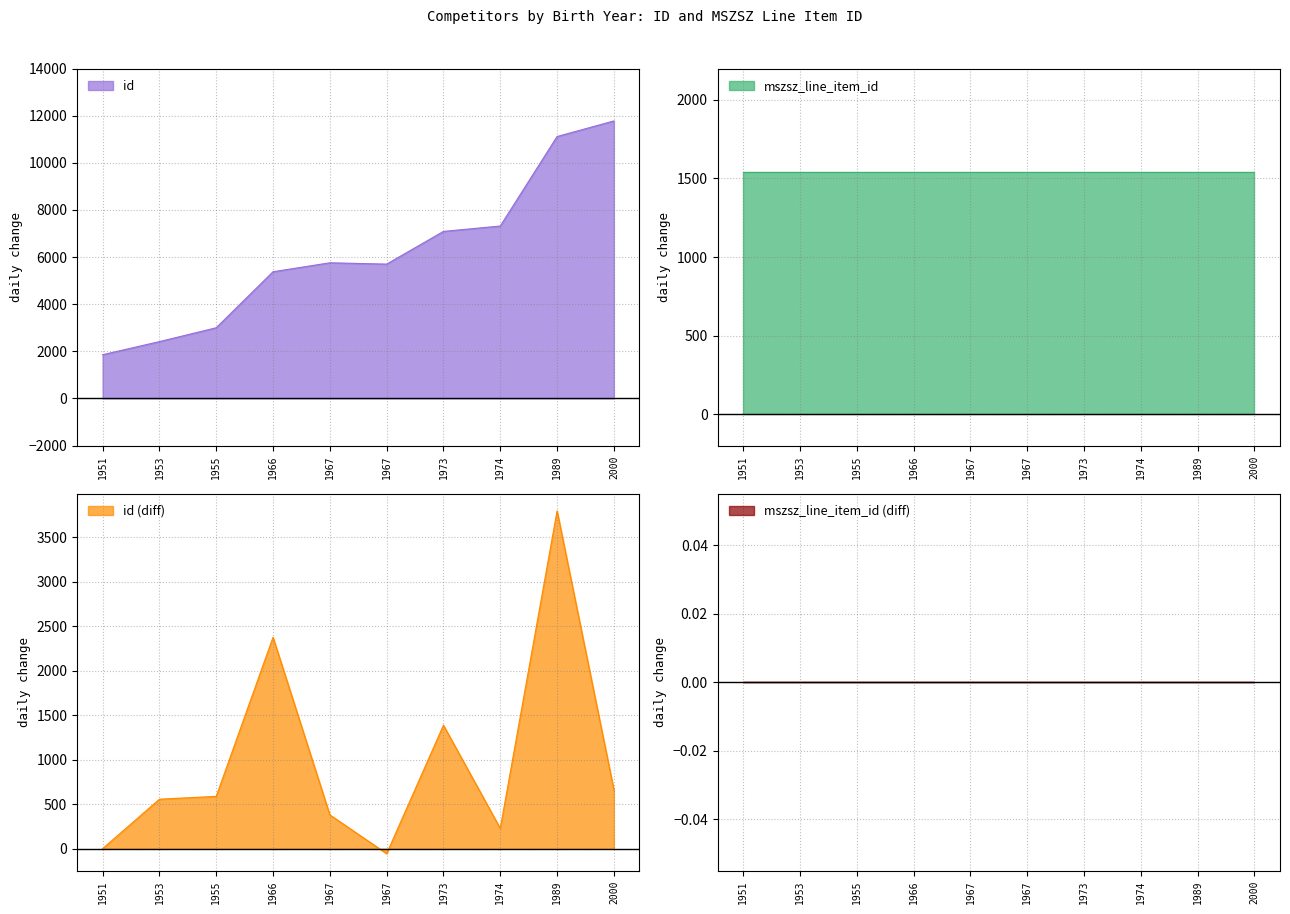

Does the chart have visible grid lines?

Yes